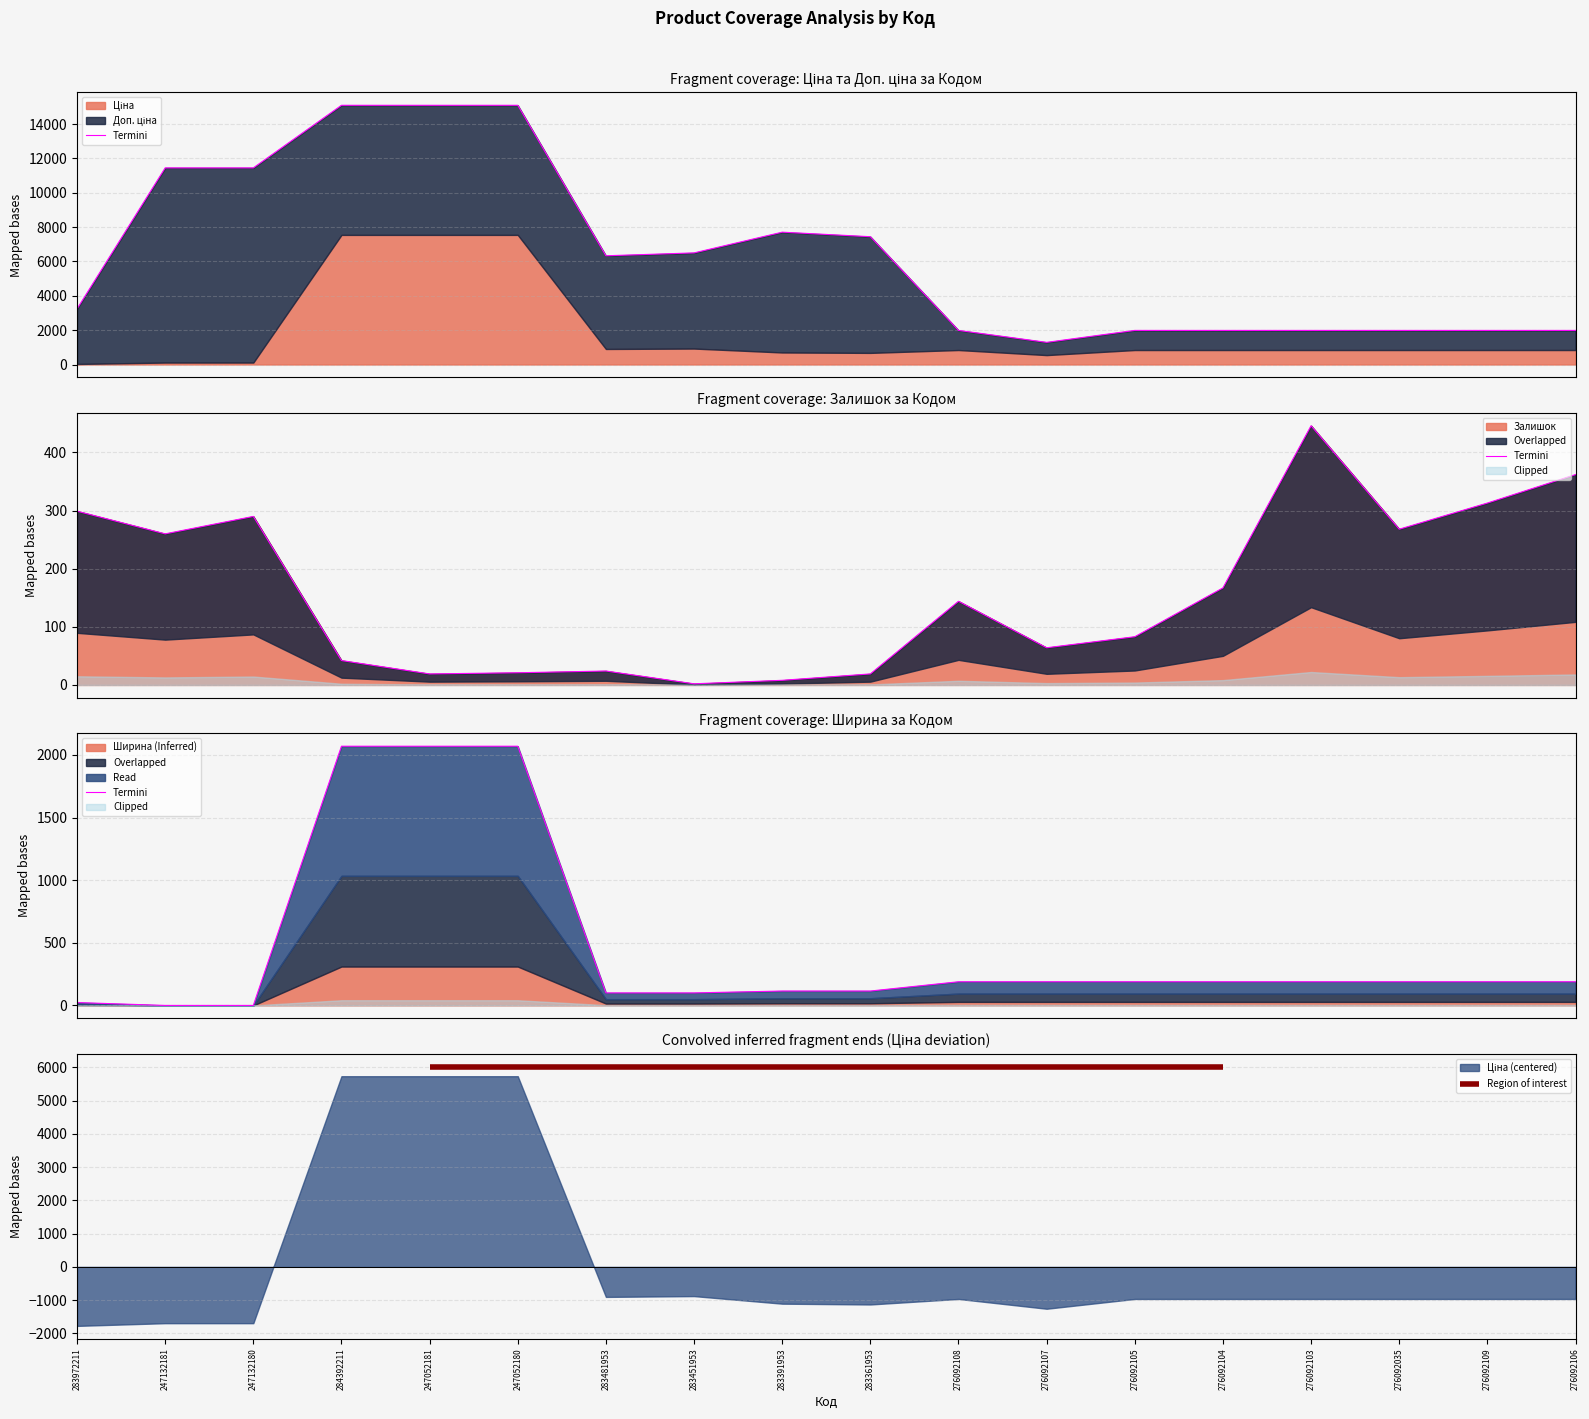

Which has a higher value, 247052181 or 276092109?

247052181